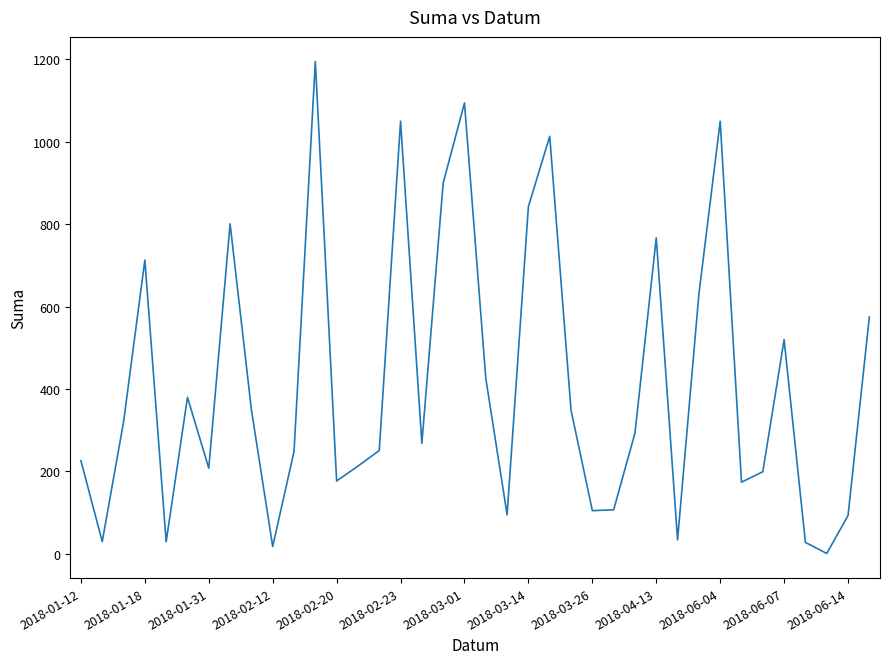

What is the difference between the maximum and minimum values?

1194.0